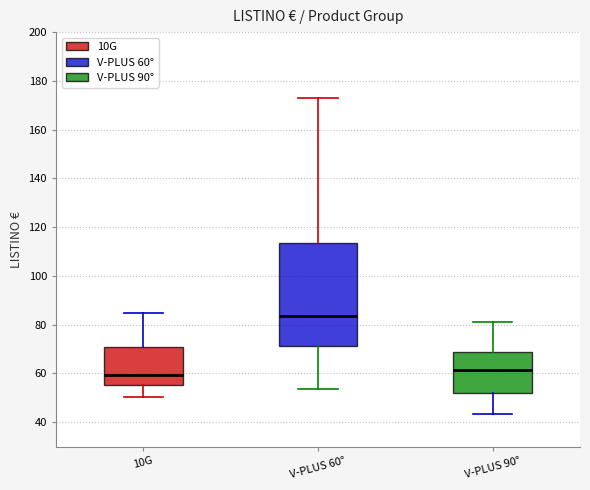

Reading left to right, read every box against the y-axis: the position of its median line, the range the box covers, and the ends of its whiskers. The values are not printed on the chart, so give them approximately, as read against the axis.

10G: median 60, box 56 to 70, whiskers 50 to 84
V-PLUS 60°: median 84, box 72 to 114, whiskers 54 to 172
V-PLUS 90°: median 62, box 52 to 68, whiskers 44 to 82